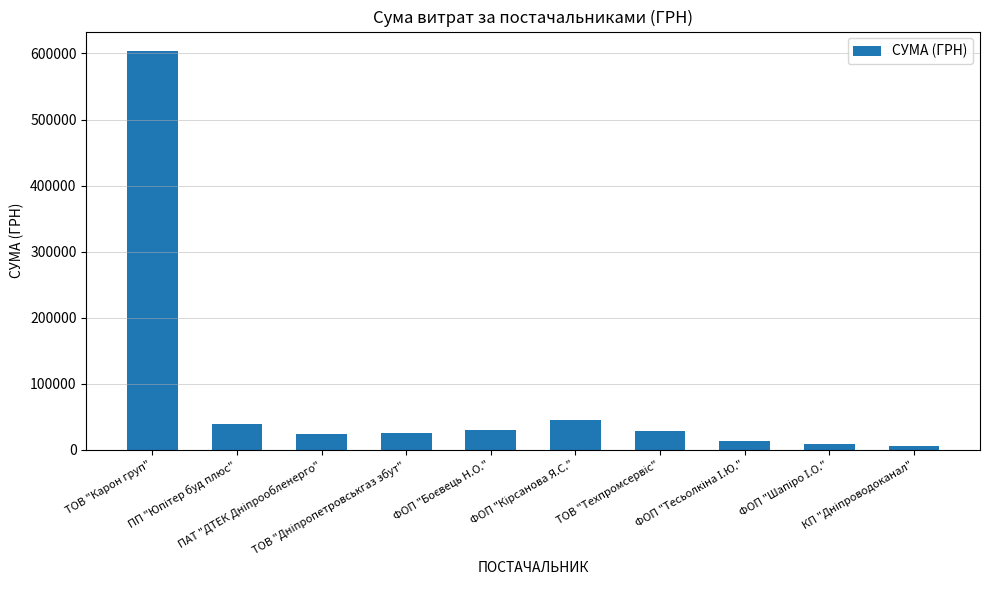

How many data points does each series have?

10